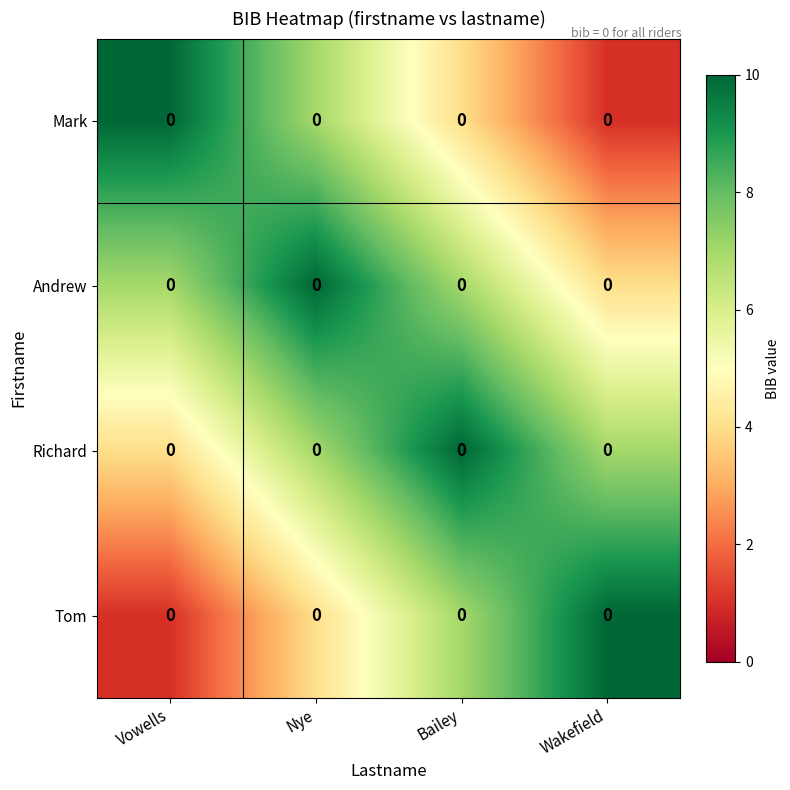

At which label does Richard reach its peak?

Bailey